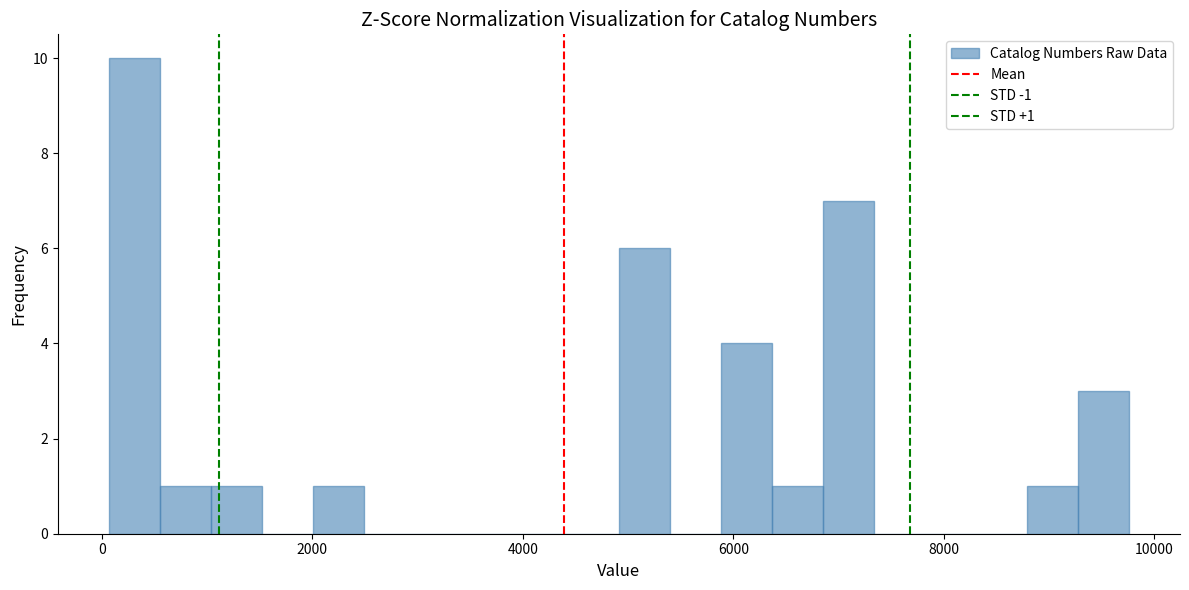

Around what value on the x-axis is the tallest bar? Give the approximate position of its centre, as read against the axis.

400